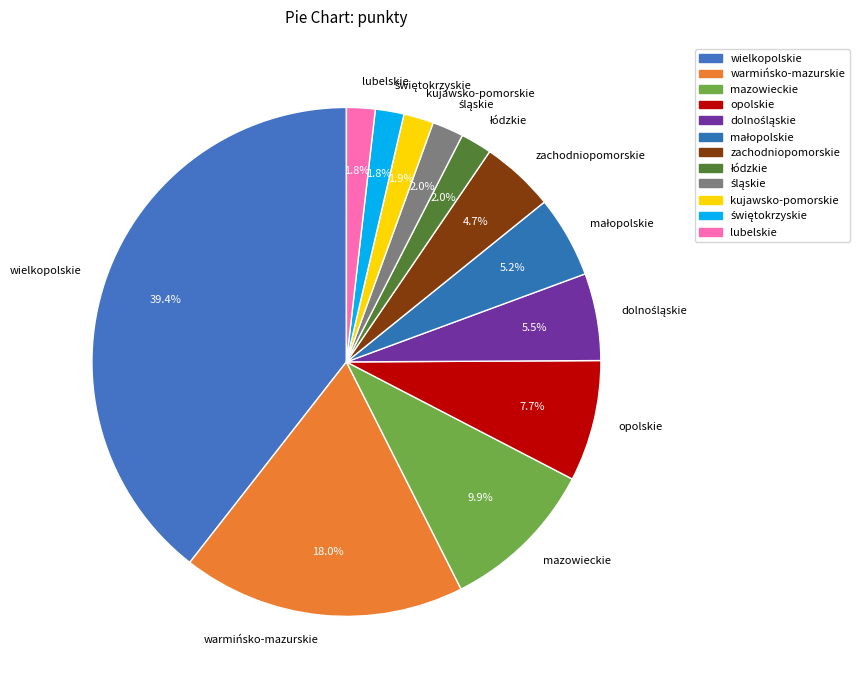

Is the sum of kujawsko-pomorskie and warmińsko-mazurskie greater than half?

No